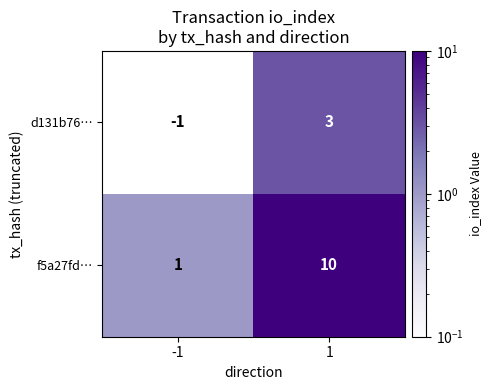

What is the highest value of the f5a27fd… series?

10